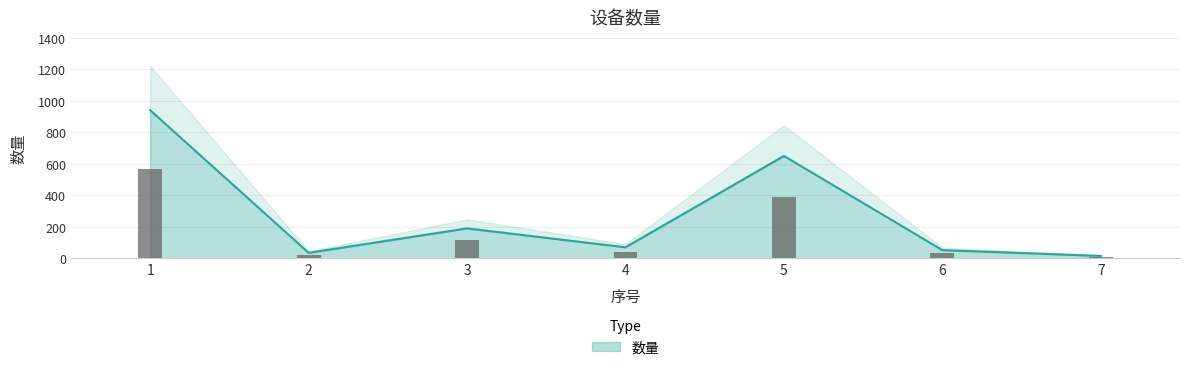

What is the smallest value displayed?

15